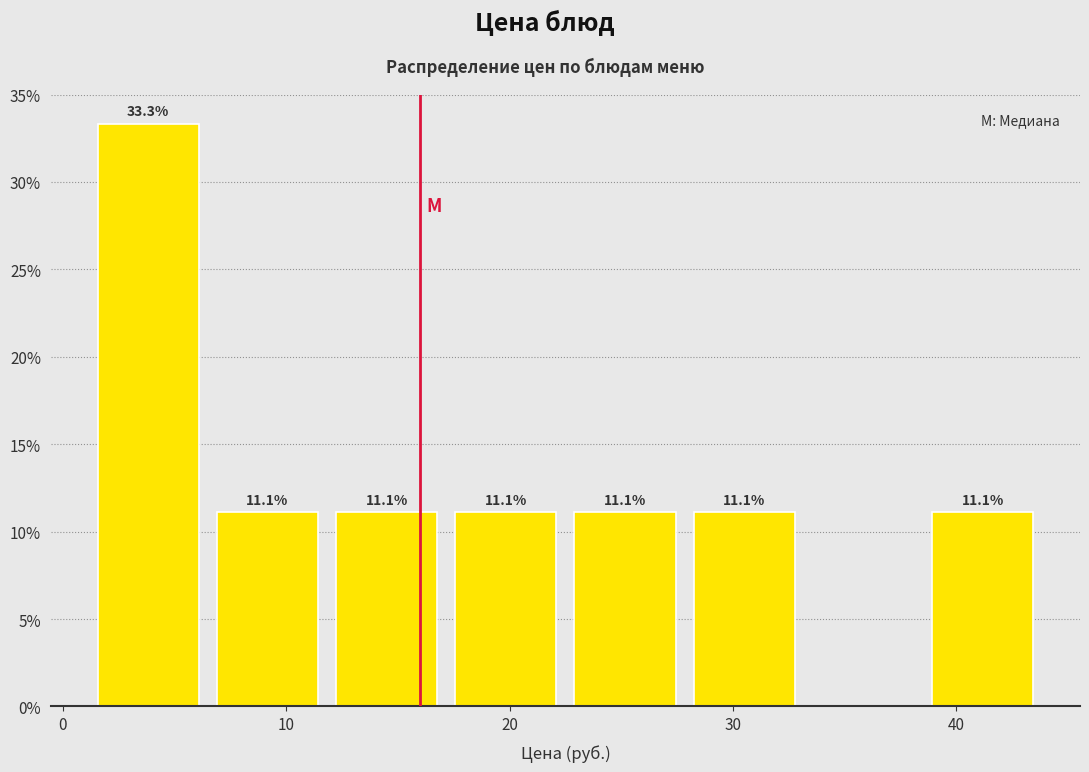

Over which range of the x-axis is the bar tallest?

1 to 6